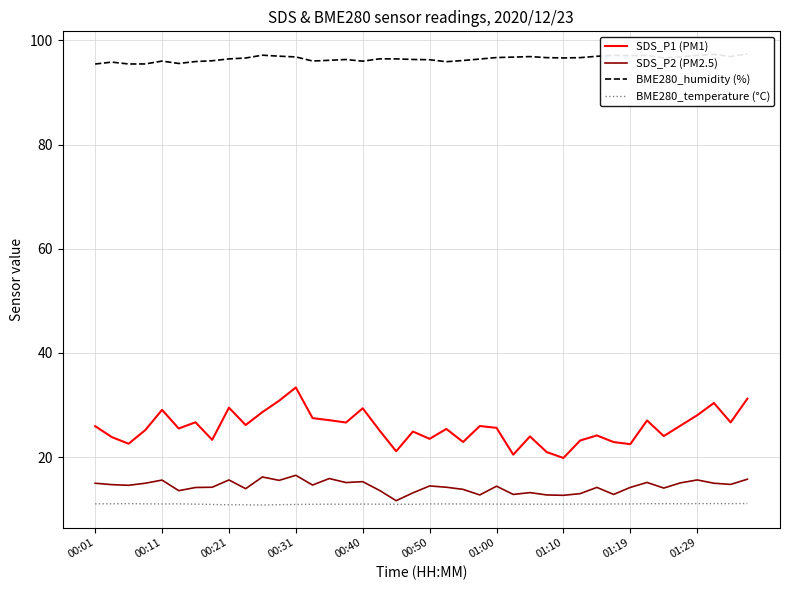

True or false: BME280_temperature (°C) and SDS_P1 (PM1) cross at least once.

False